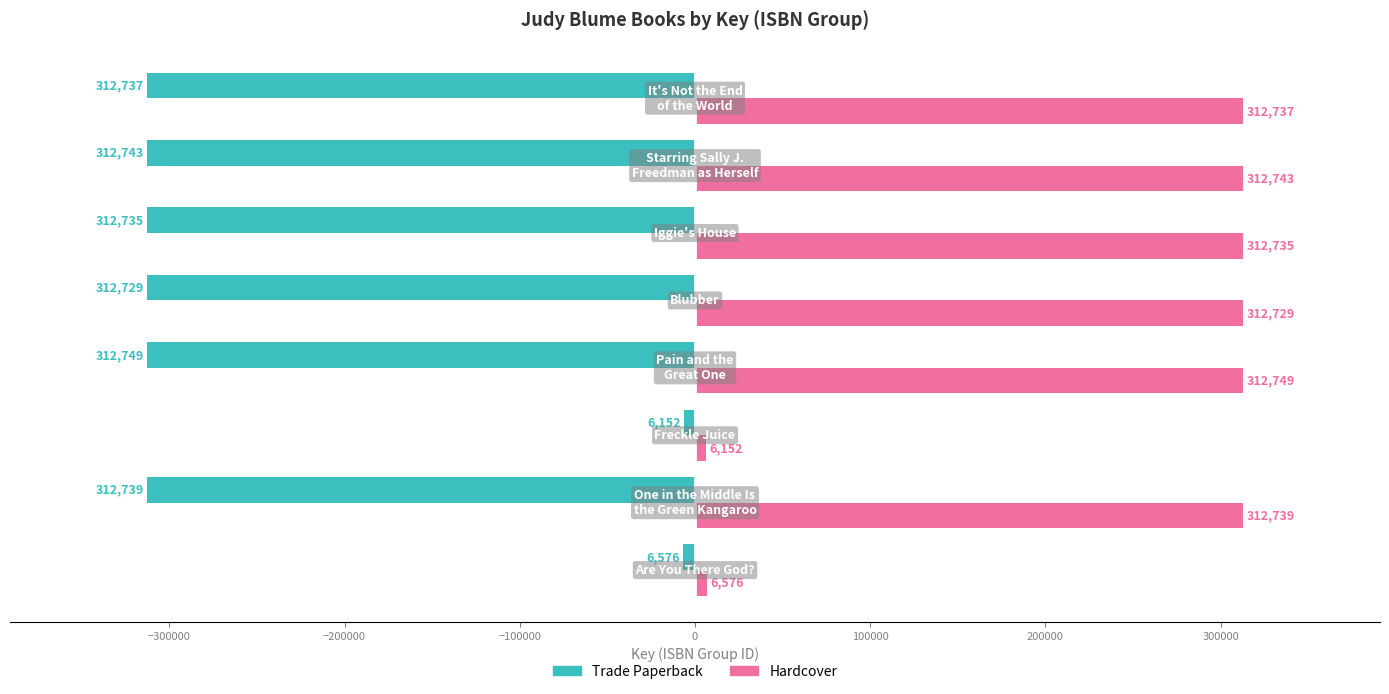

List the series in order of their peak value, lowest first.

Trade Paperback, Hardcover